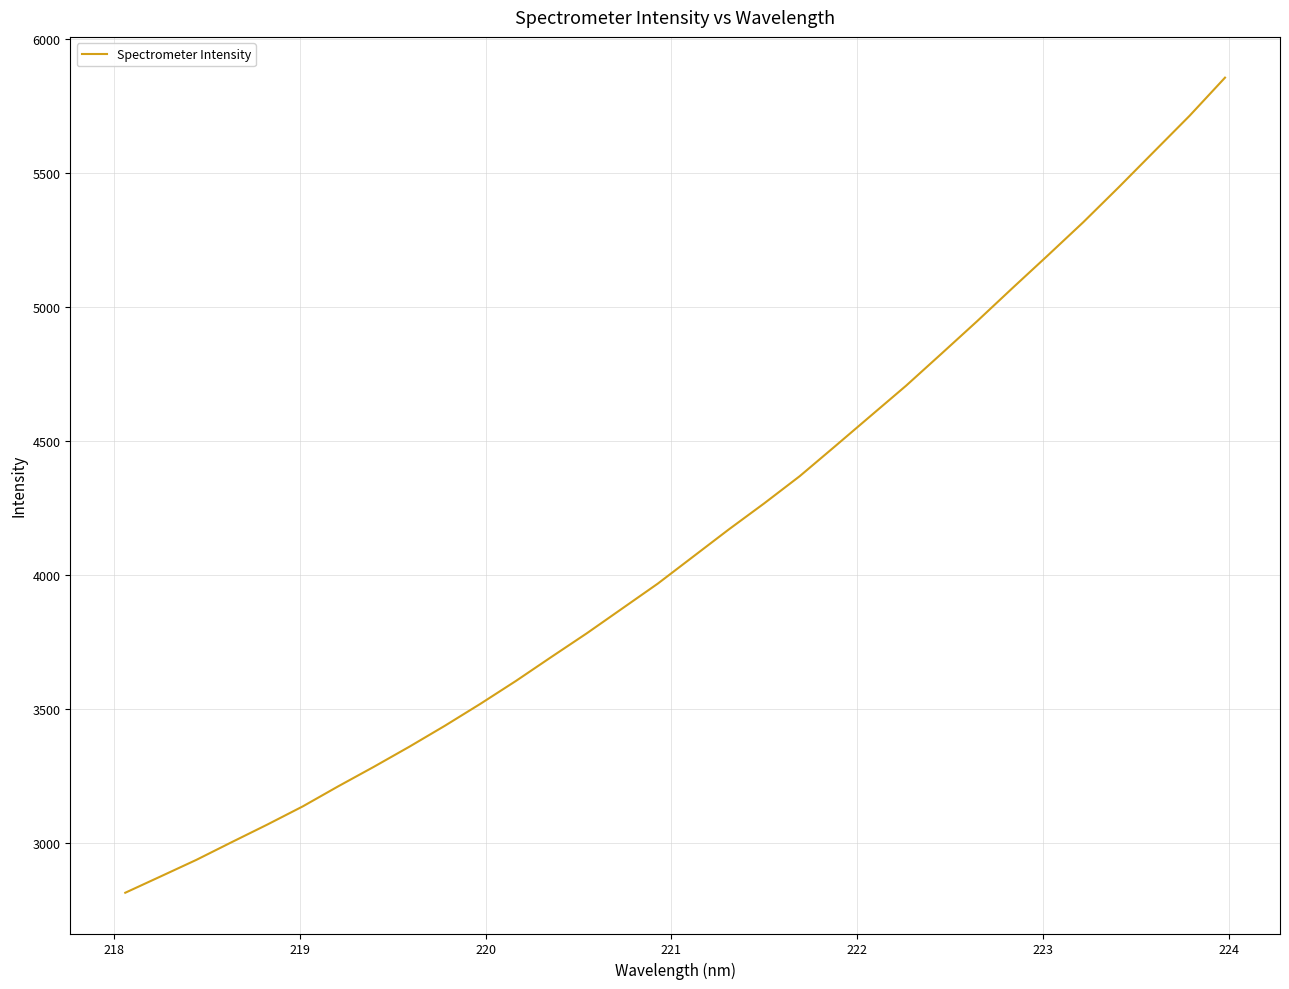

What is the maximum value shown in the chart?

5856.9